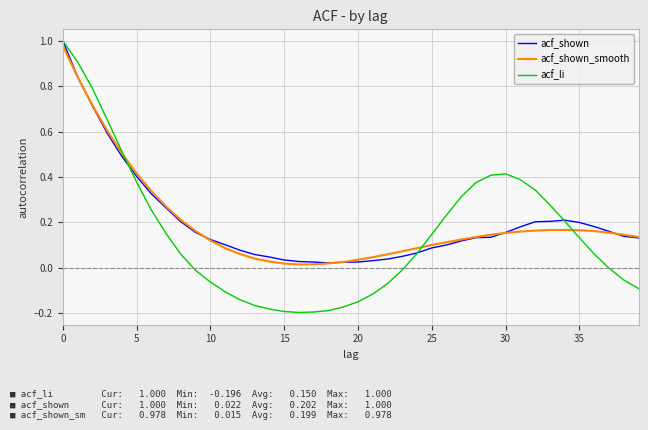

Which series has the largest range (max minus min)?

acf_li